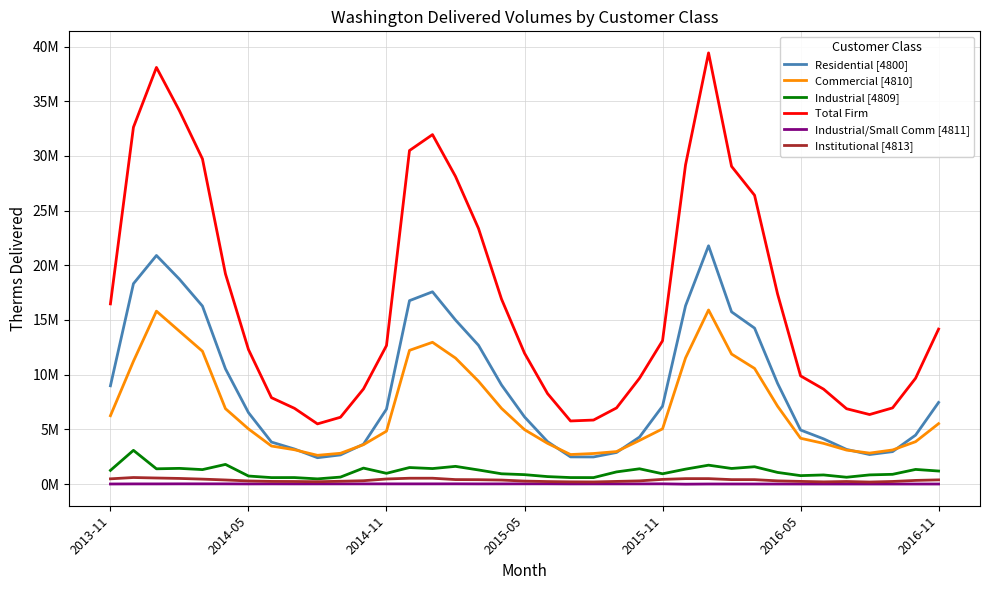

At which label does Total Firm first exceed 12660619?

2013-11